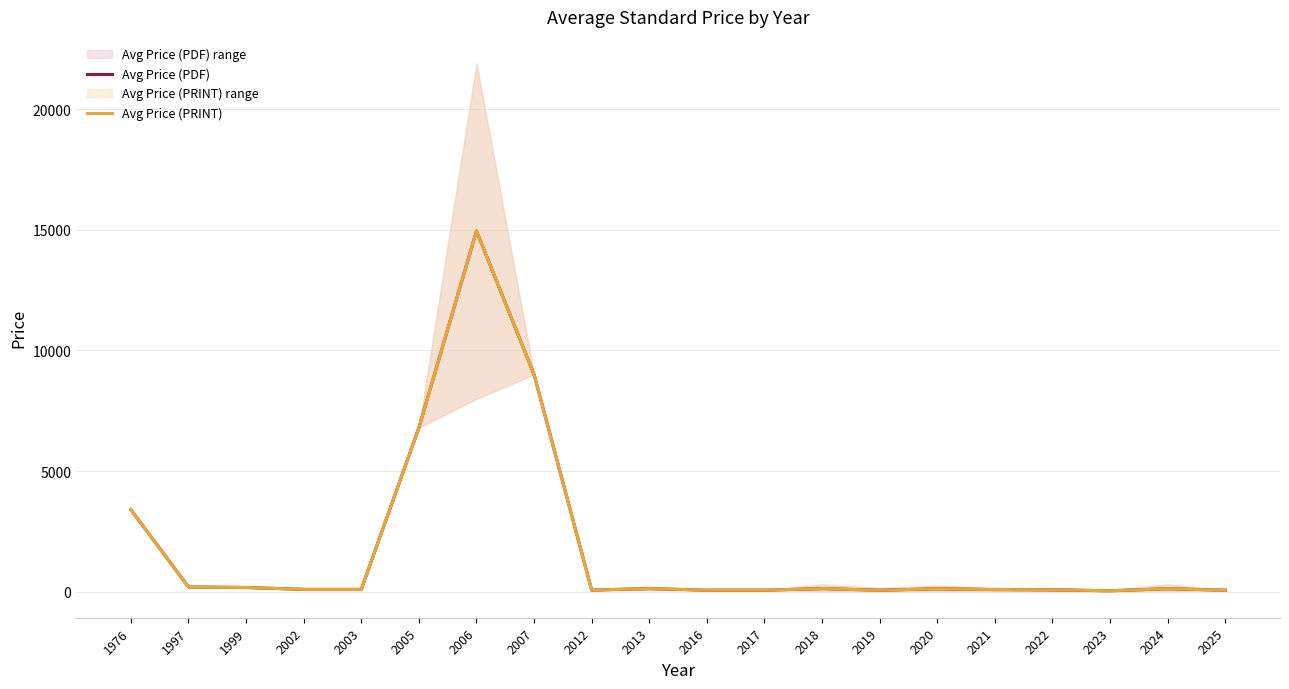

List the labels in order of Avg Price (PRINT) value, smallest first.

2023, 2016, 2017, 2019, 2025, 2012, 2022, 2021, 2002, 2003, 2020, 2024, 2018, 2013, 1999, 1997, 1976, 2005, 2007, 2006